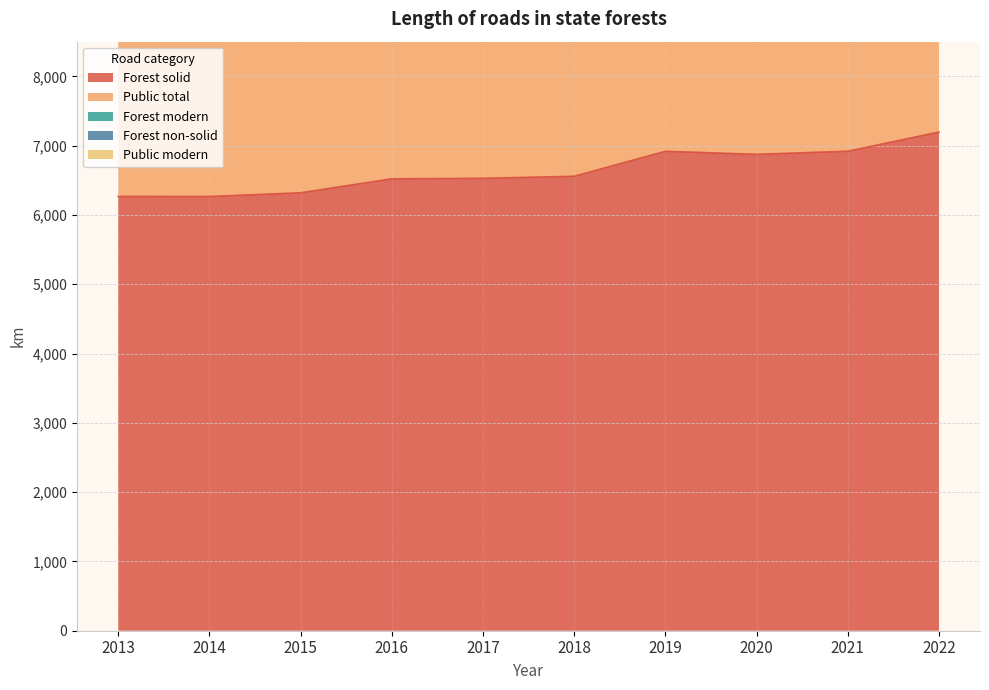

Is it true that Public total equals 3949 at 2021?

True